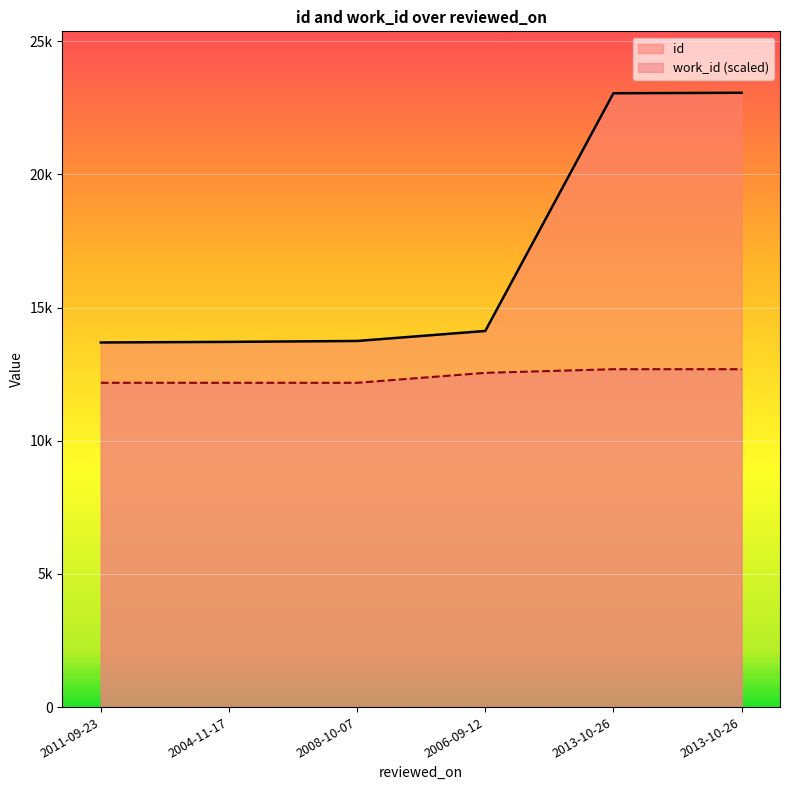

True or false: id and work_id intersect in this chart.

False